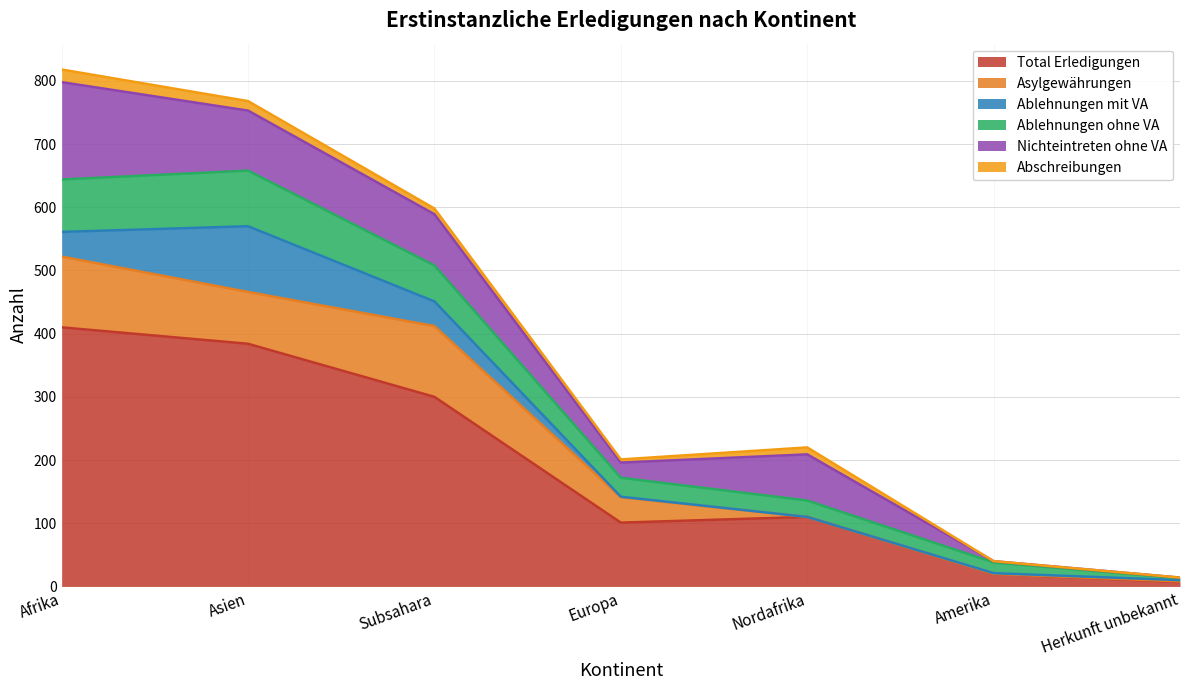

At Asien, list the series in order from smallest to largest.

Abschreibungen, Asylgewährungen, Ablehnungen ohne VA, Nichteintreten ohne VA, Ablehnungen mit VA, Total Erledigungen